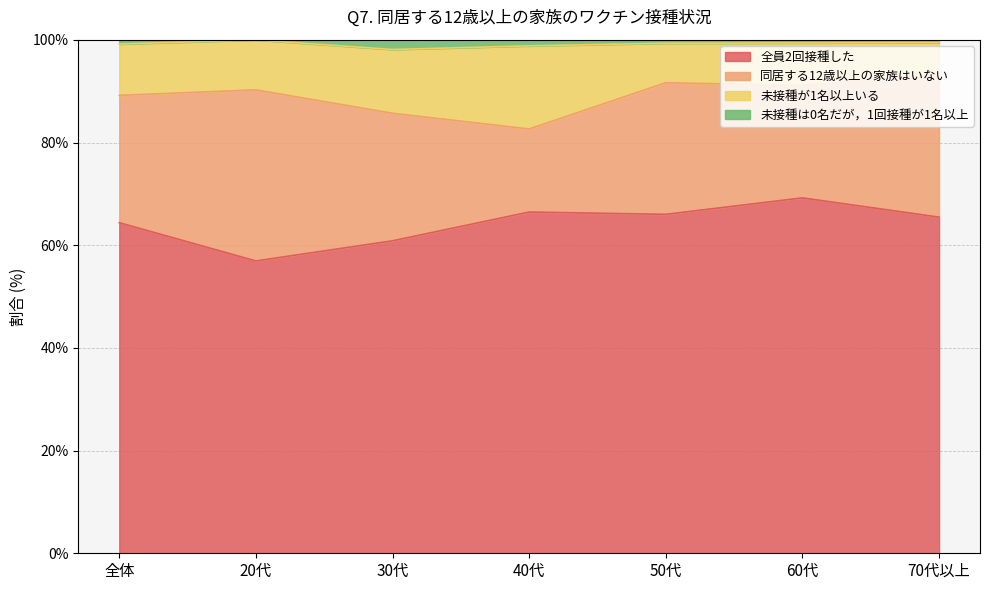

True or false: 未接種が1名以上いる and 未接種は0名だが，1回接種が1名以上 cross at least once.

False